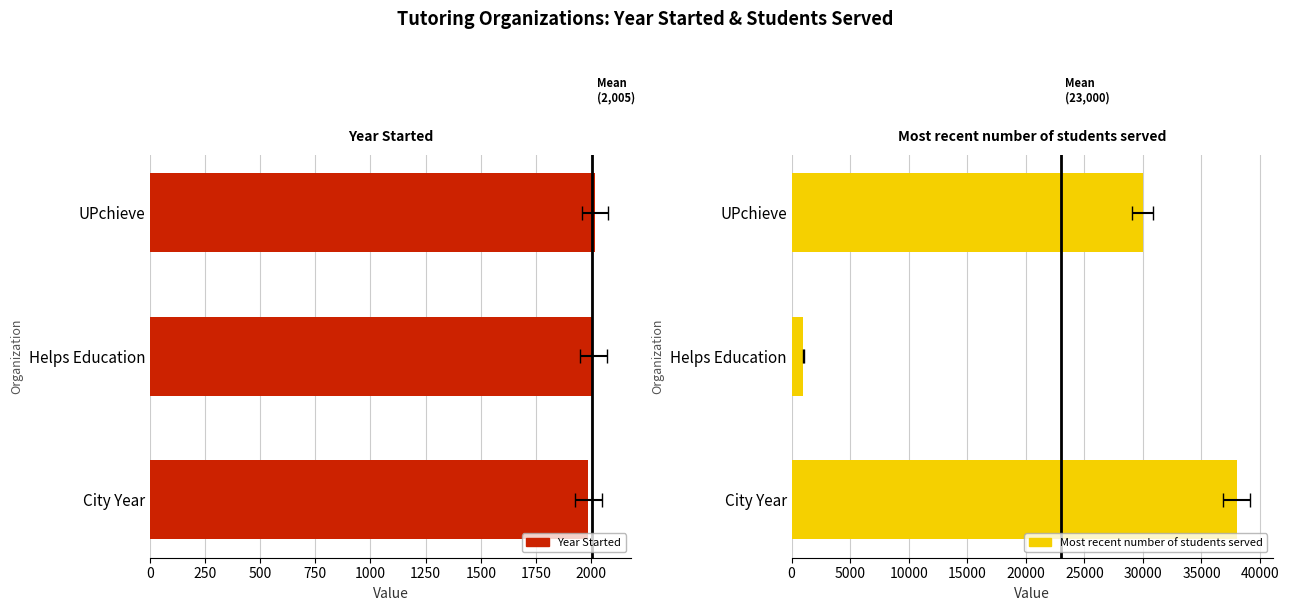

What is the difference between the second highest and minimum values in the Most recent number of students served series?

29000